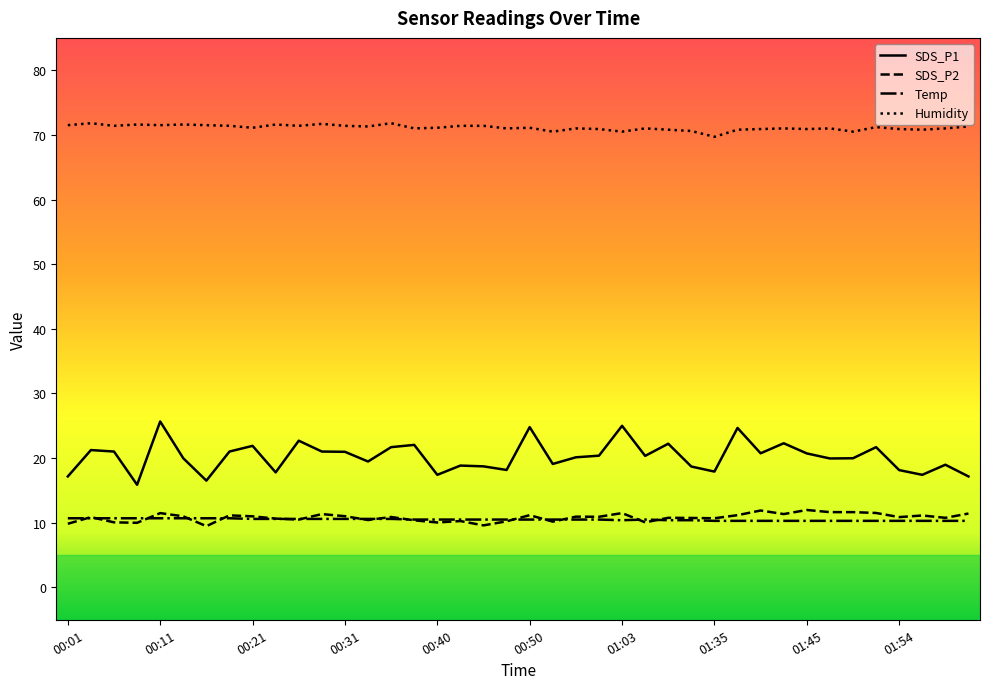

At how many categories does at least one series exceed 40?

40